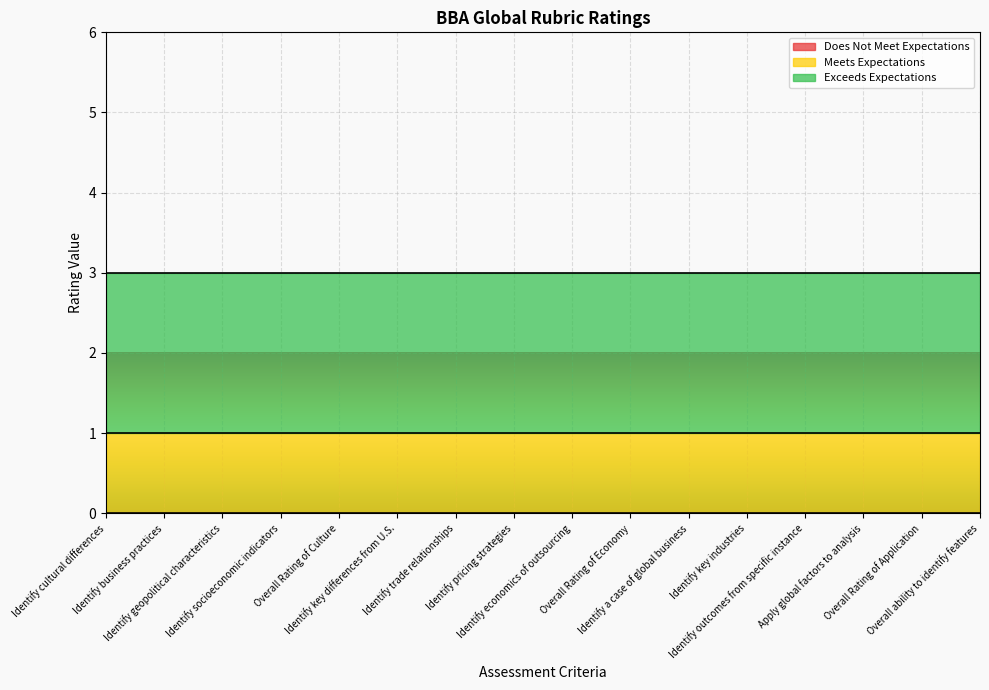

What is the label of the 3rd point from the right?

Apply global factors to analysis